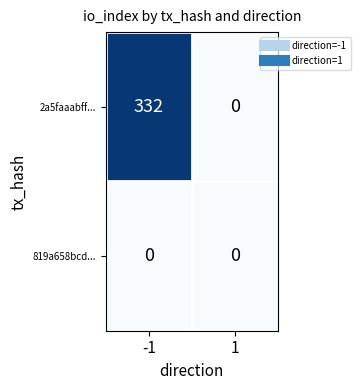

True or false: 2a5faaabff... has a value of 190 at -1.

False